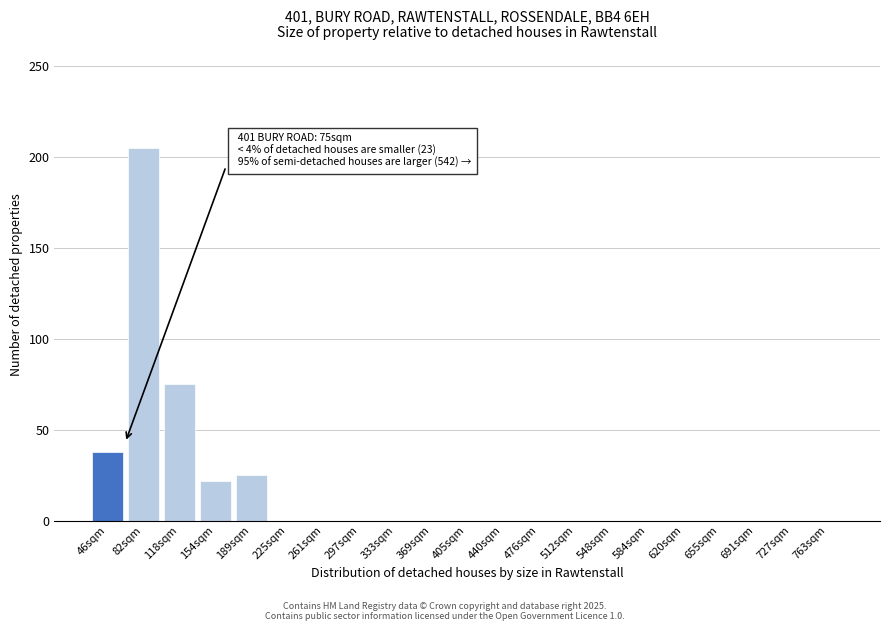

Reading right to left, list all the values displayed in this chart.

763sqm=0	727sqm=0	691sqm=0	655sqm=0	620sqm=0	584sqm=0	548sqm=0	512sqm=0	476sqm=0	440sqm=0	405sqm=0	369sqm=0	333sqm=0	297sqm=0	261sqm=0	225sqm=0	189sqm=25	154sqm=22	118sqm=75	82sqm=205	46sqm=38